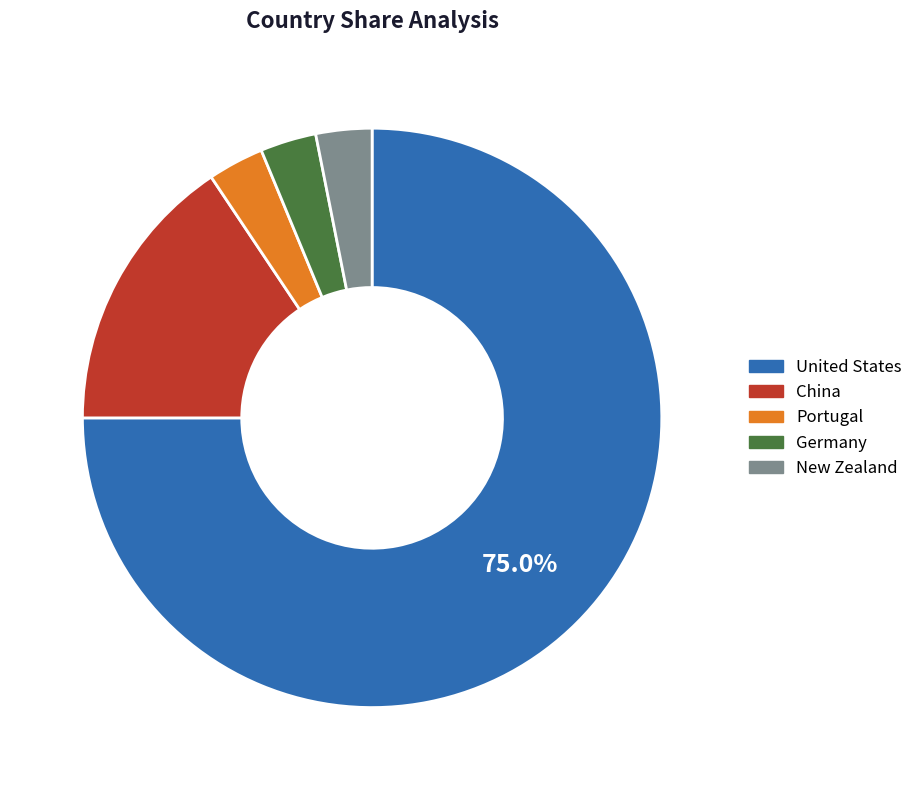

True or false: Portugal accounts for 3% of the total.

True